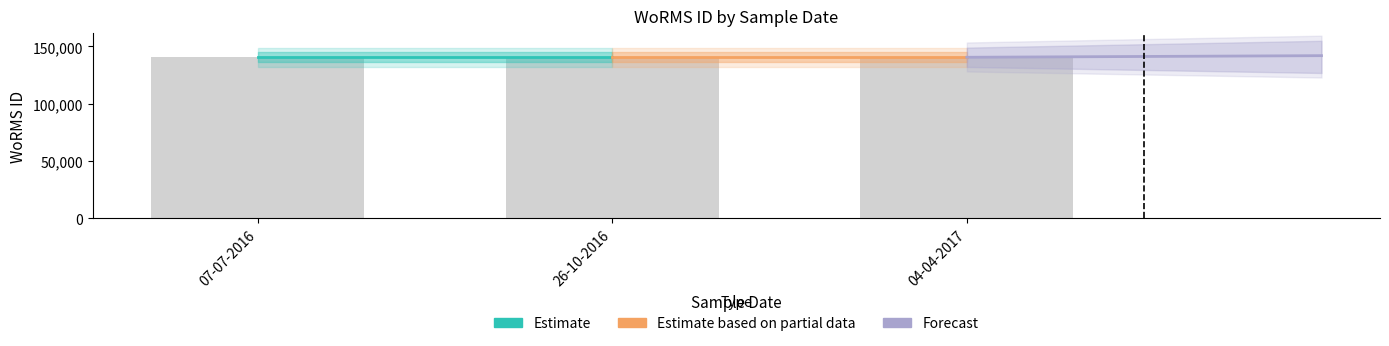

The Estimate based on partial data series shows 39922.5 at 04-04-2017. True or false?

False